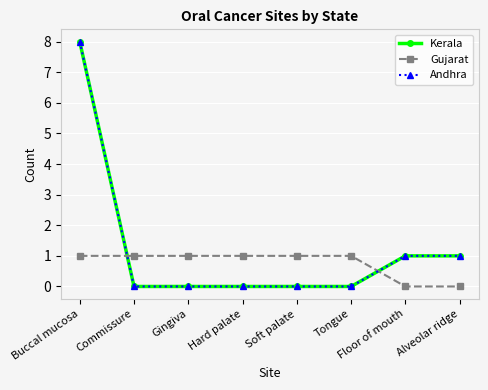

The value of Kerala at Tongue is -5. True or false?

False